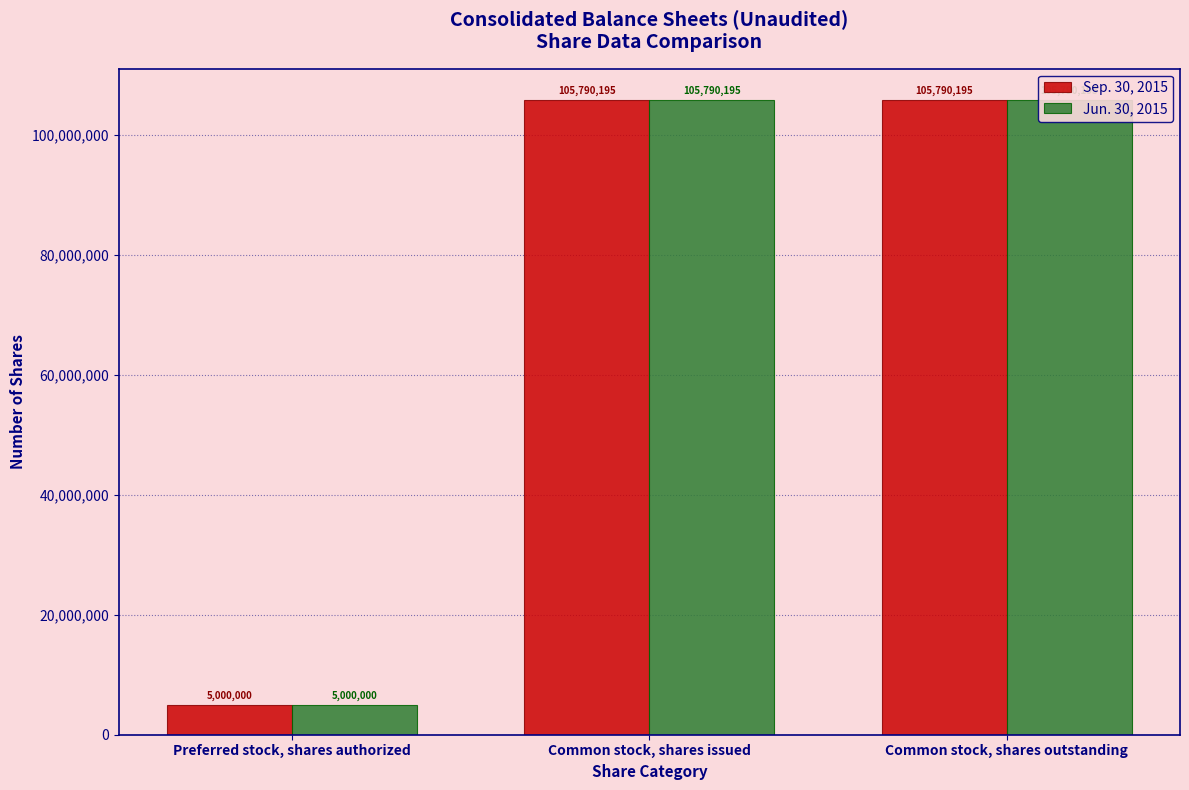

List the series in order of their peak value, lowest first.

Sep. 30, 2015, Jun. 30, 2015